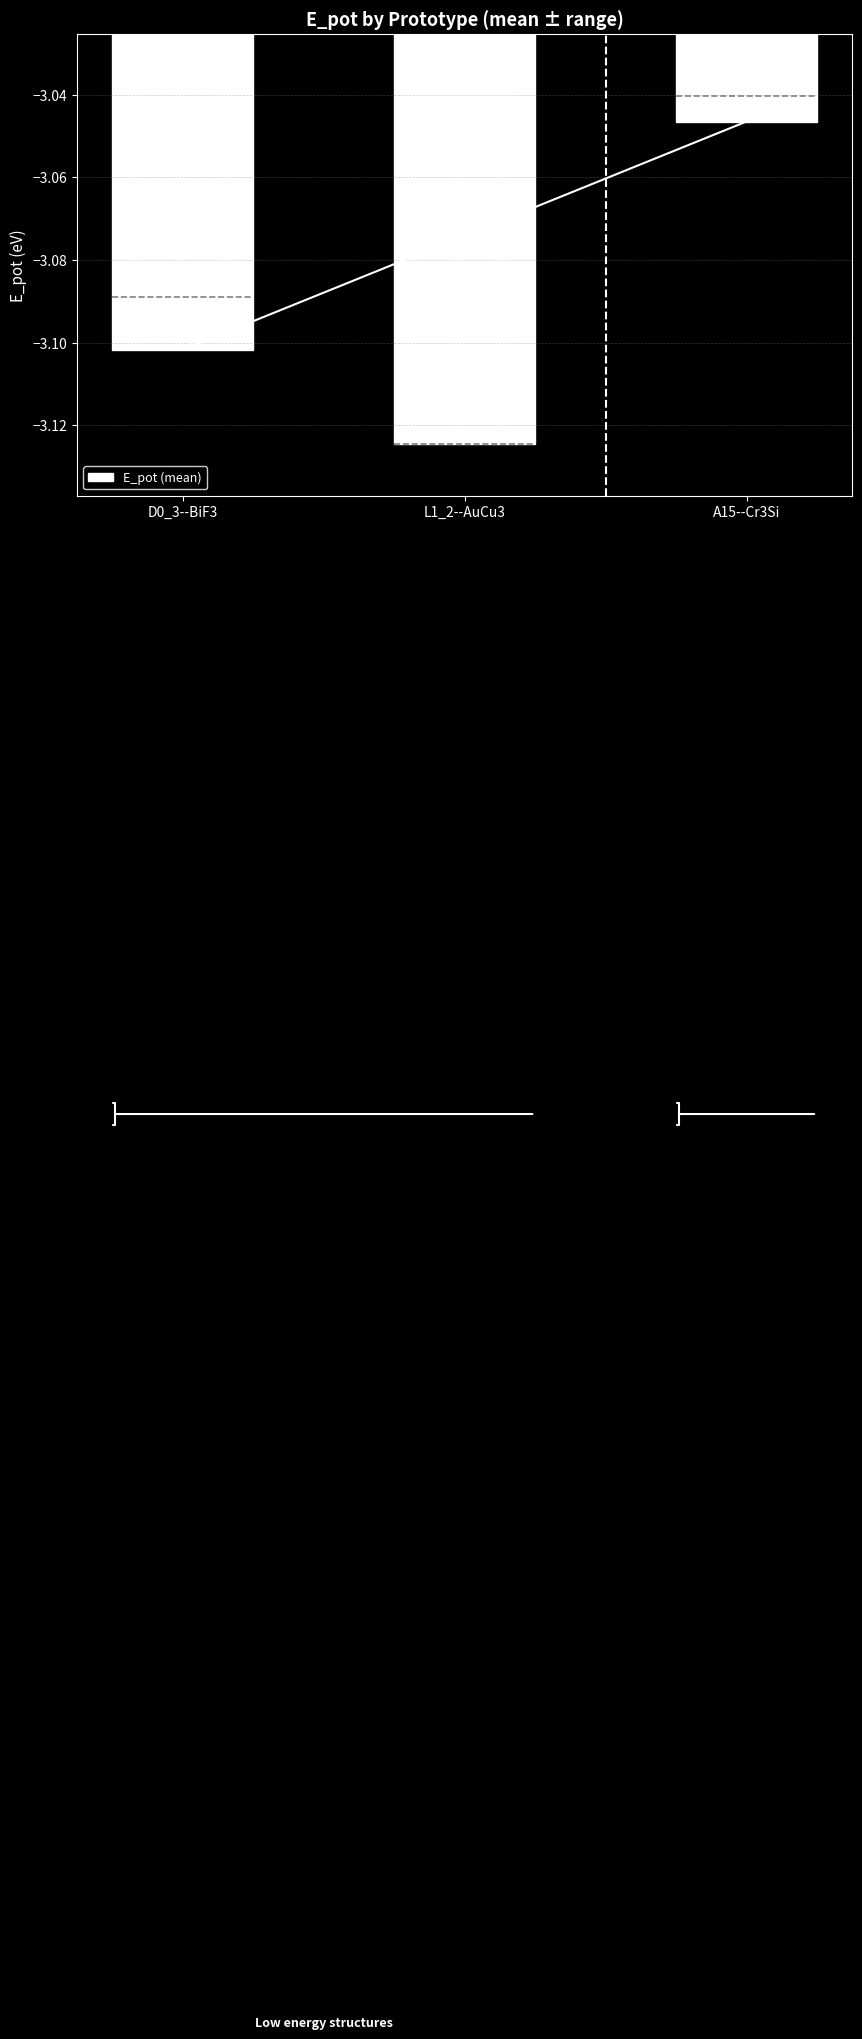

What is the difference between the maximum and minimum values?

0.1